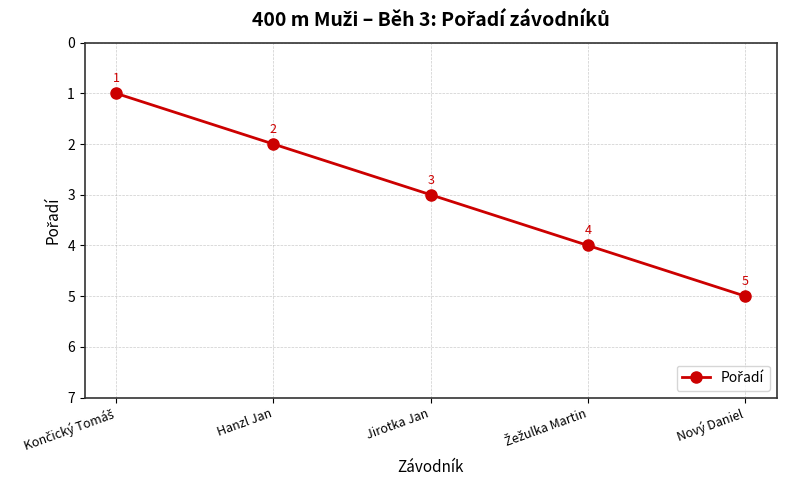

Count the values in the range 2 to 4.

3